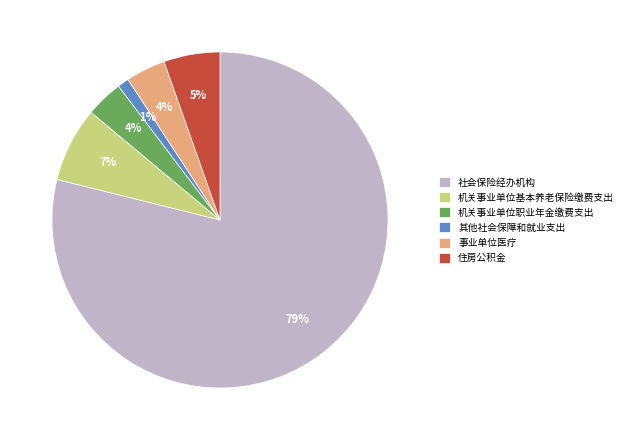

Which category has the smallest portion of the pie?

其他社会保障和就业支出